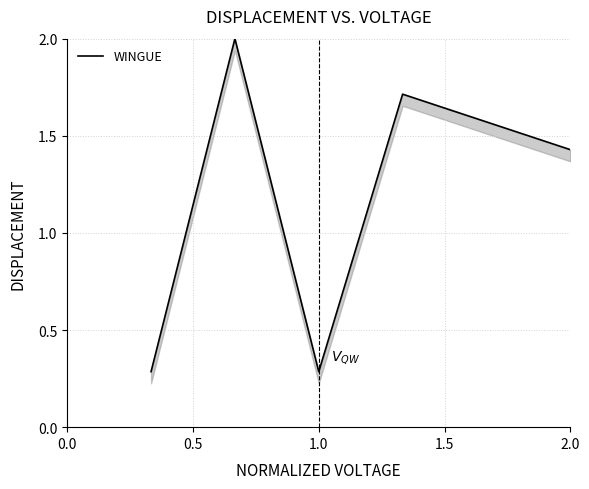

Reading left to right, what are all the values shown in this chart?

0.3	2.0	0.3	1.7	1.4